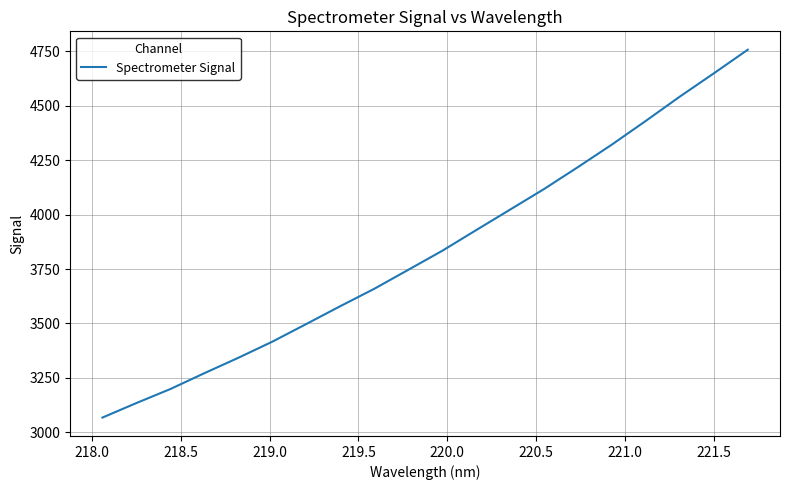

How many lines are shown in the chart?

1